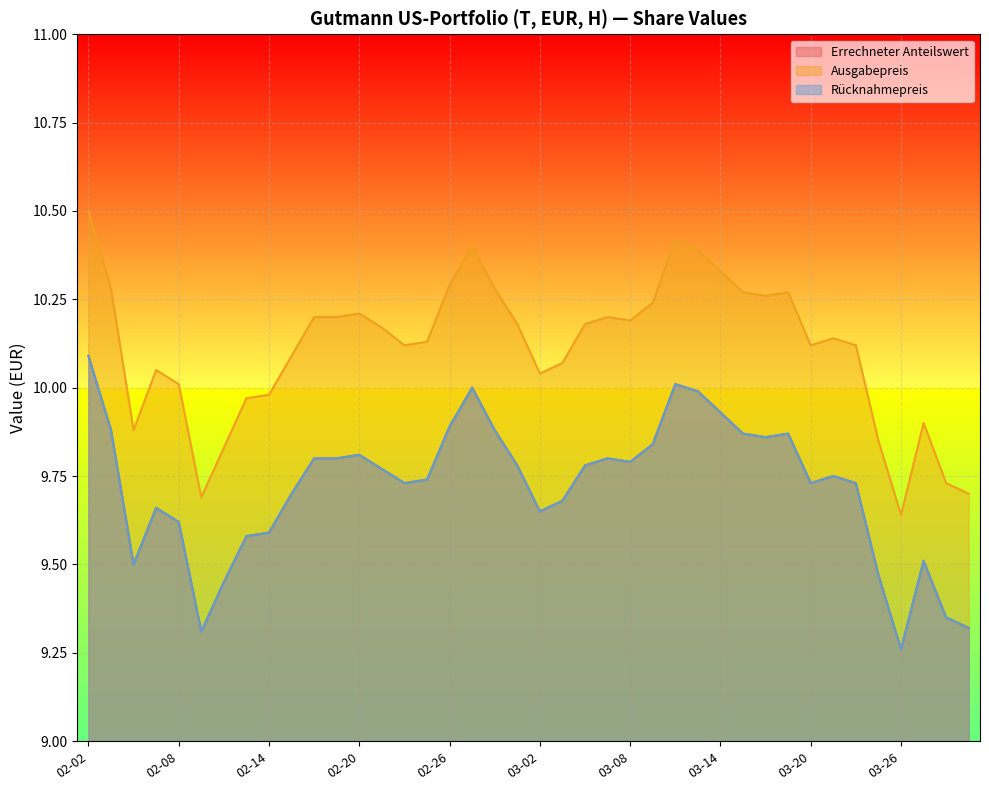

Which category has the lowest value across all series?

03-26